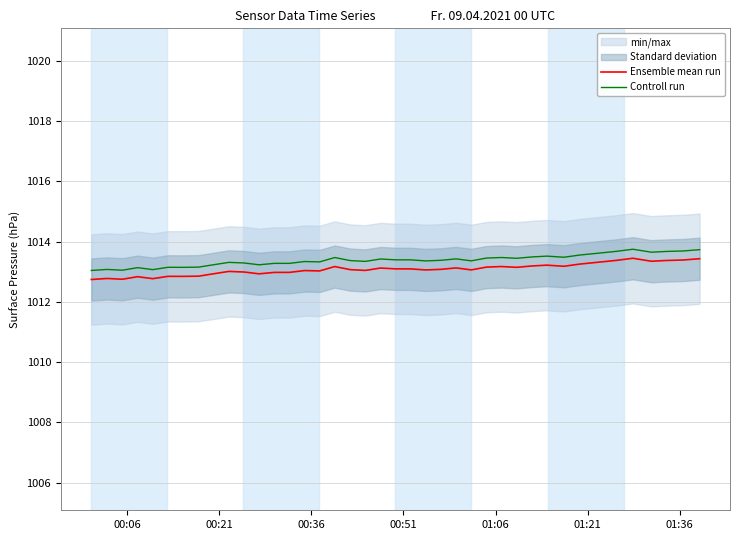

Which series has the largest range (max minus min)?

Ensemble mean run